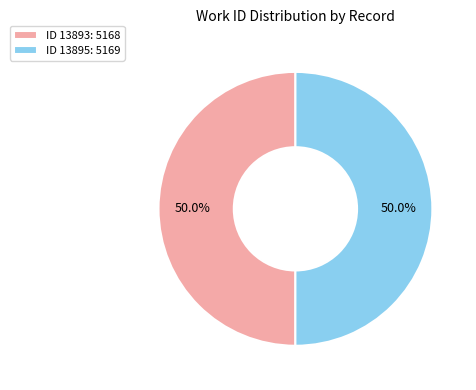

Do ID 13893: 5168 and ID 13895: 5169 together represent more than half of the pie?

Yes